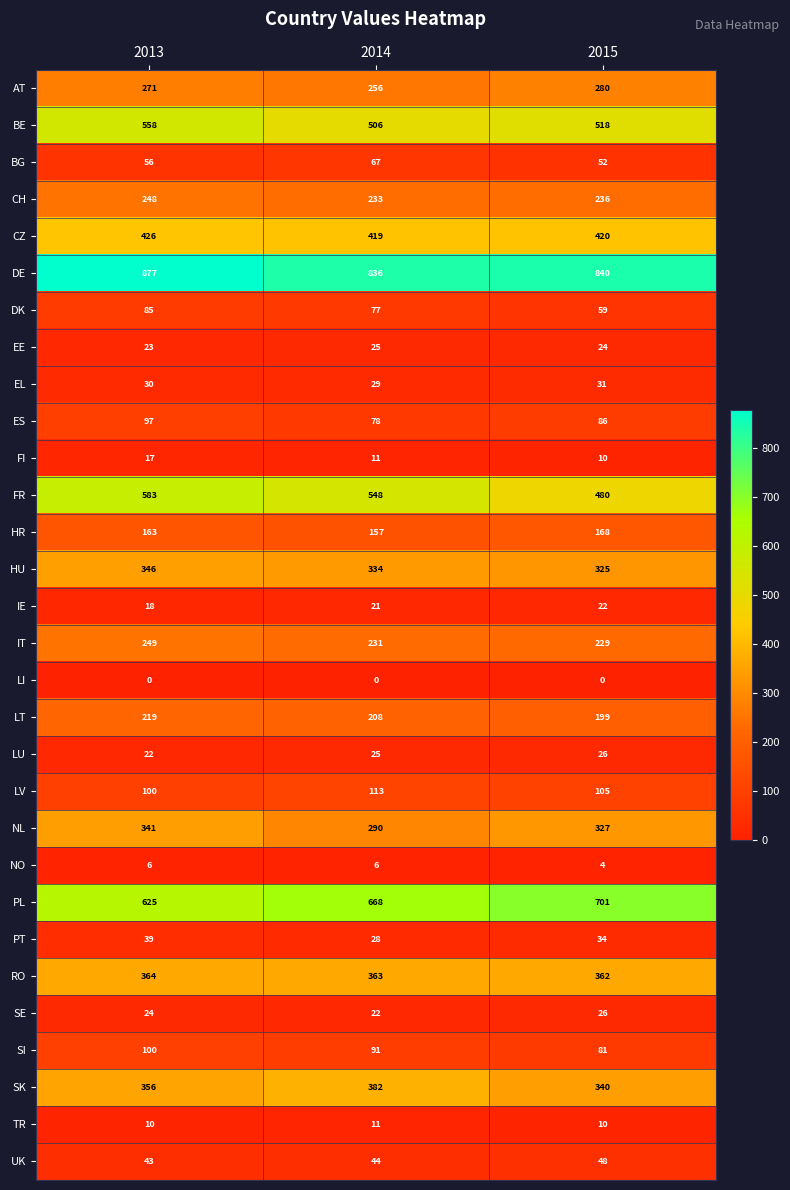

What is the difference between the highest and lowest values at 2015?

840